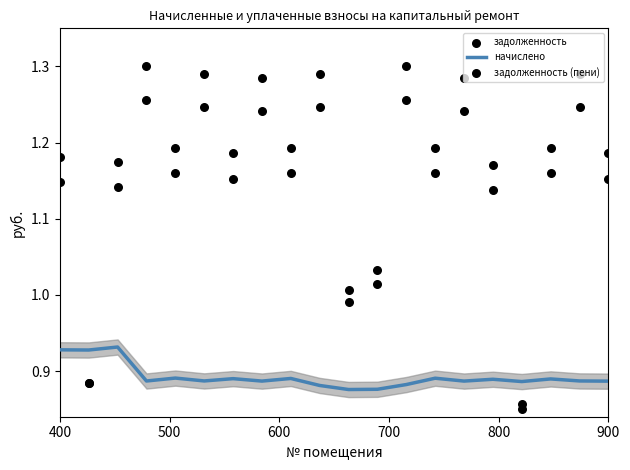

Is it true that начислено equals 0.3 at 400?

False